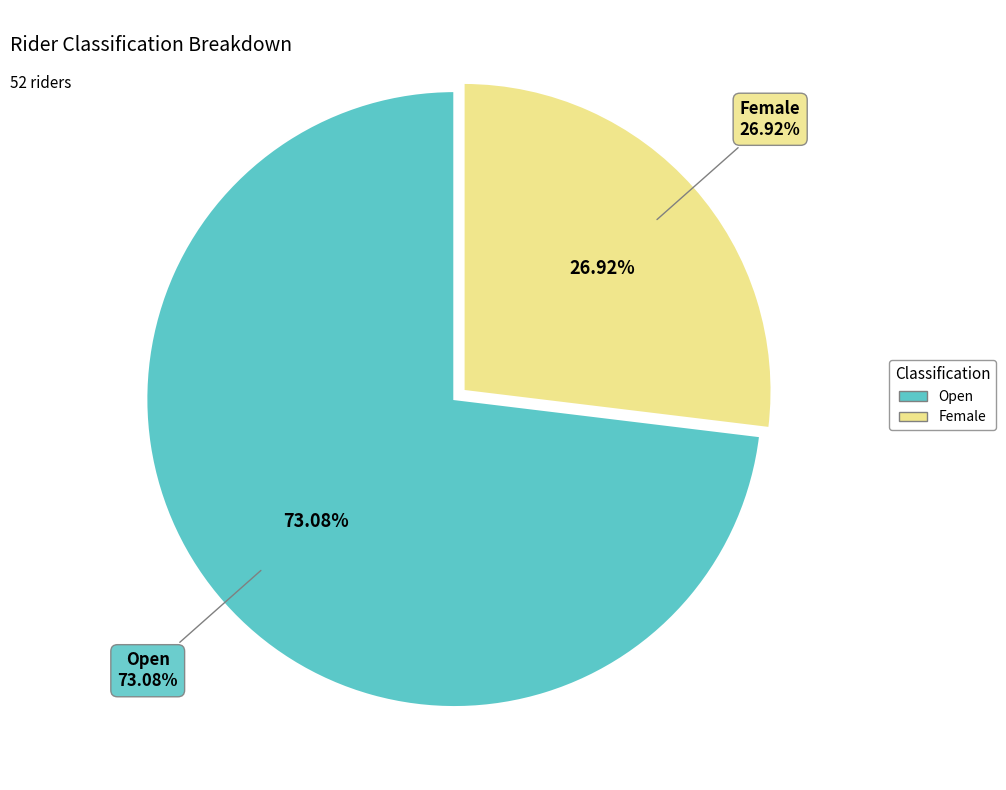

What percentage is the Female slice, to the nearest percent?

27%